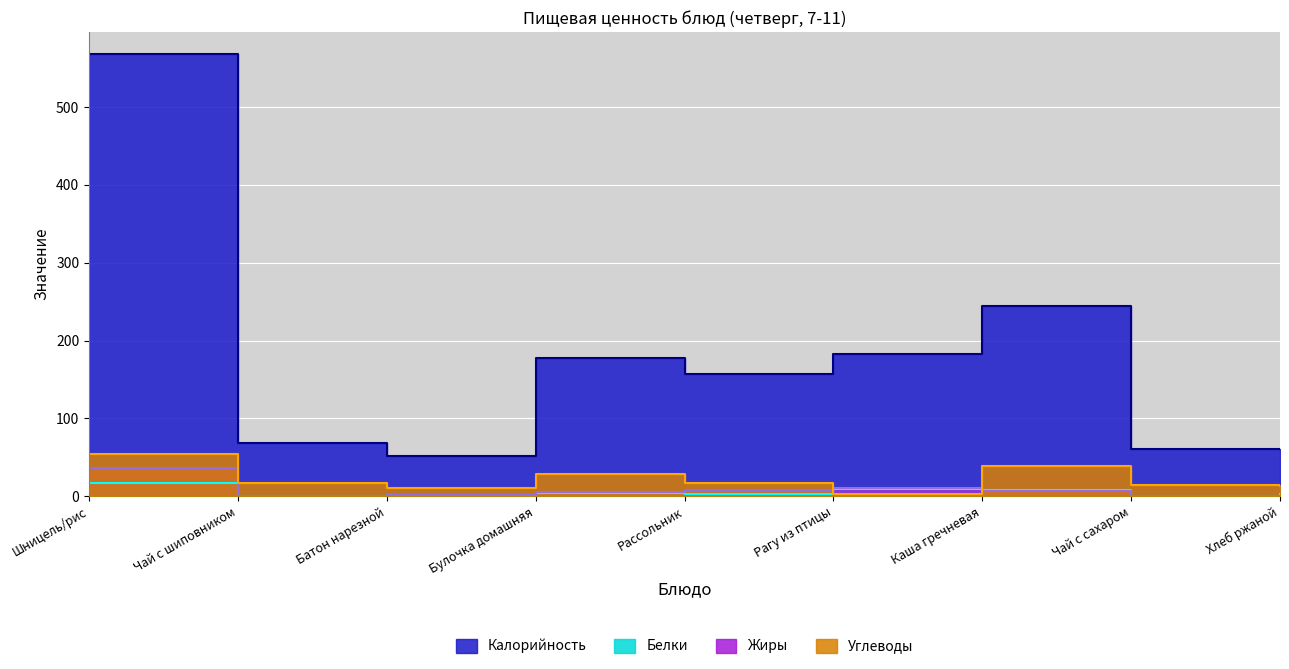

What is the sum of all Углеводы values?

195.4